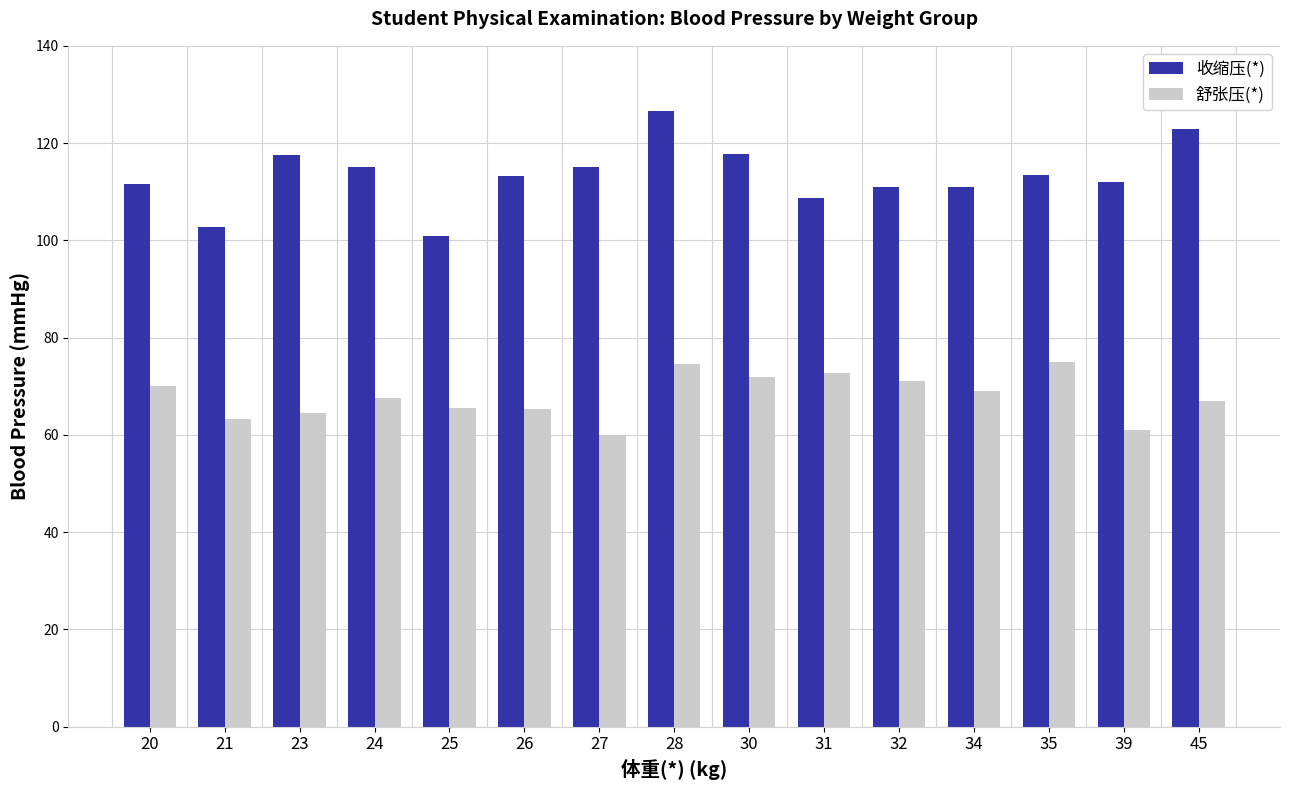

Rank the series by their average value, from highest to lowest.

收缩压(*), 舒张压(*)